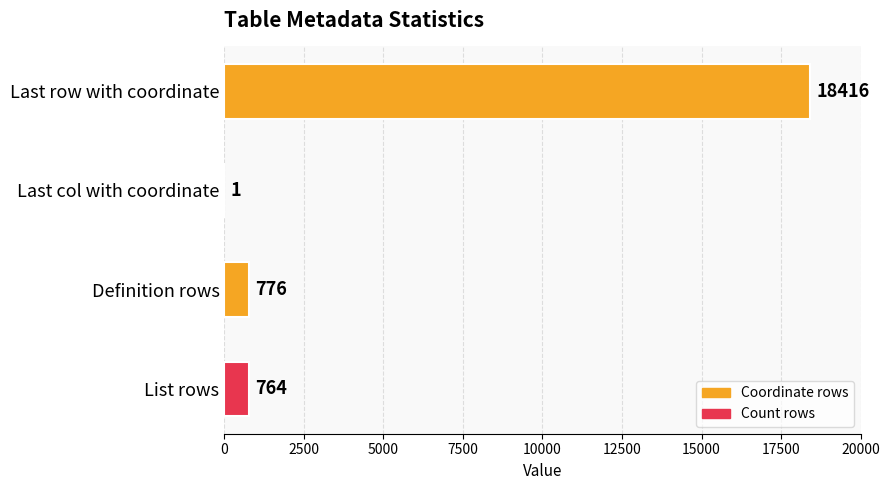

Does the chart contain stacked bars?

No